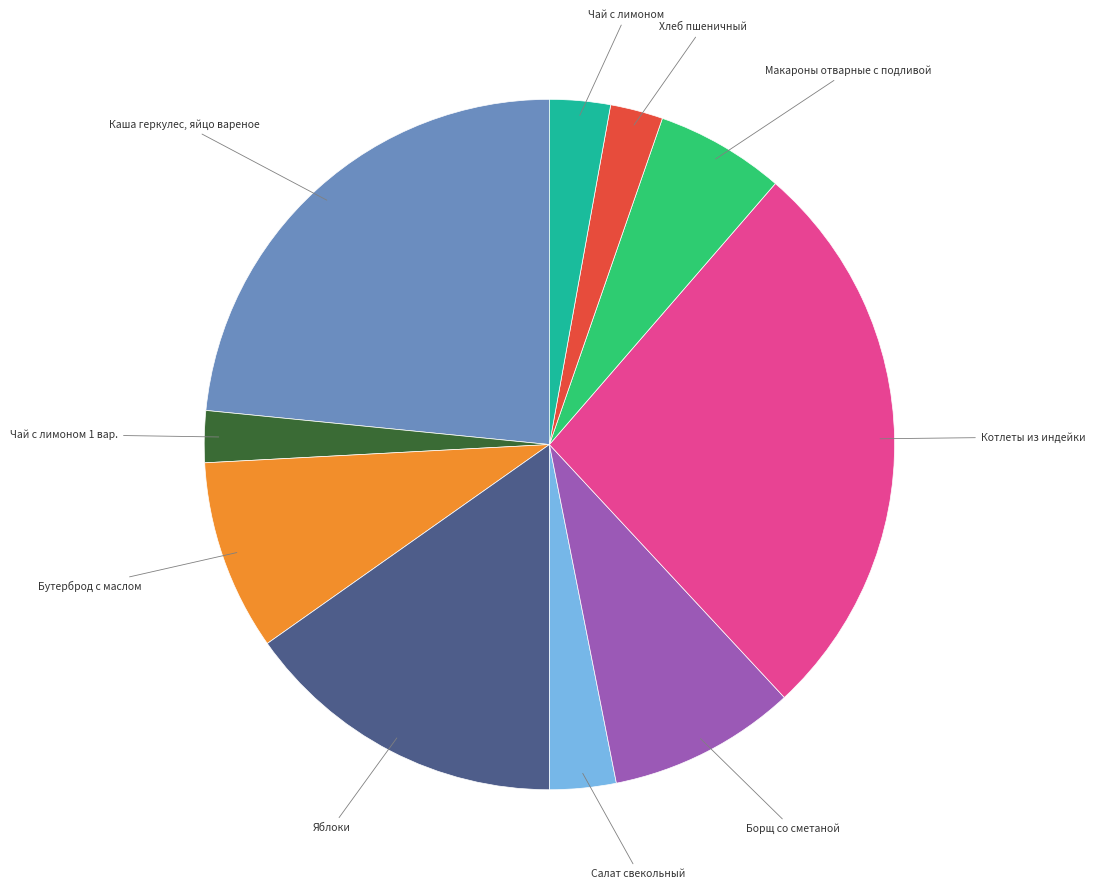

True or false: Борщ со сметаной accounts for 1% of the total.

False